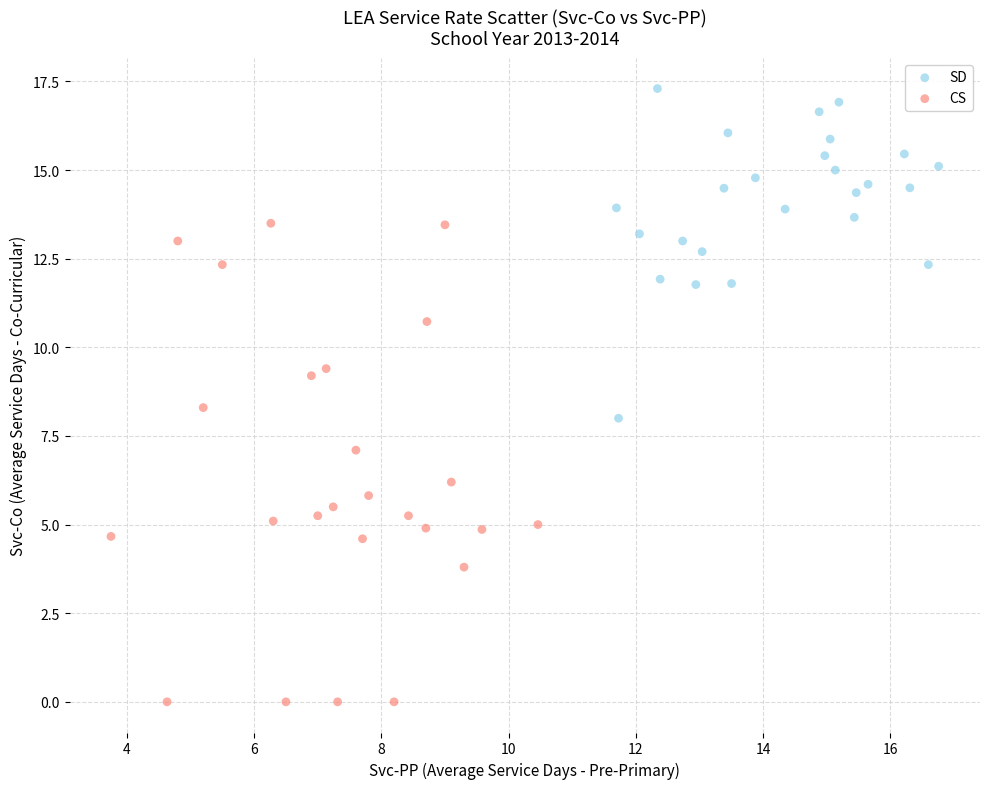

Which series contains the lowest Y value?

CS